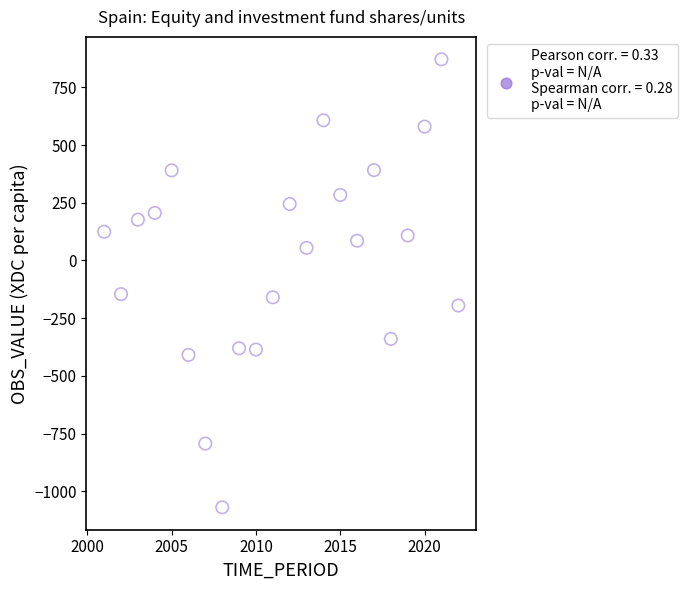

What is the range of Y values (max minus min)?

1941.4